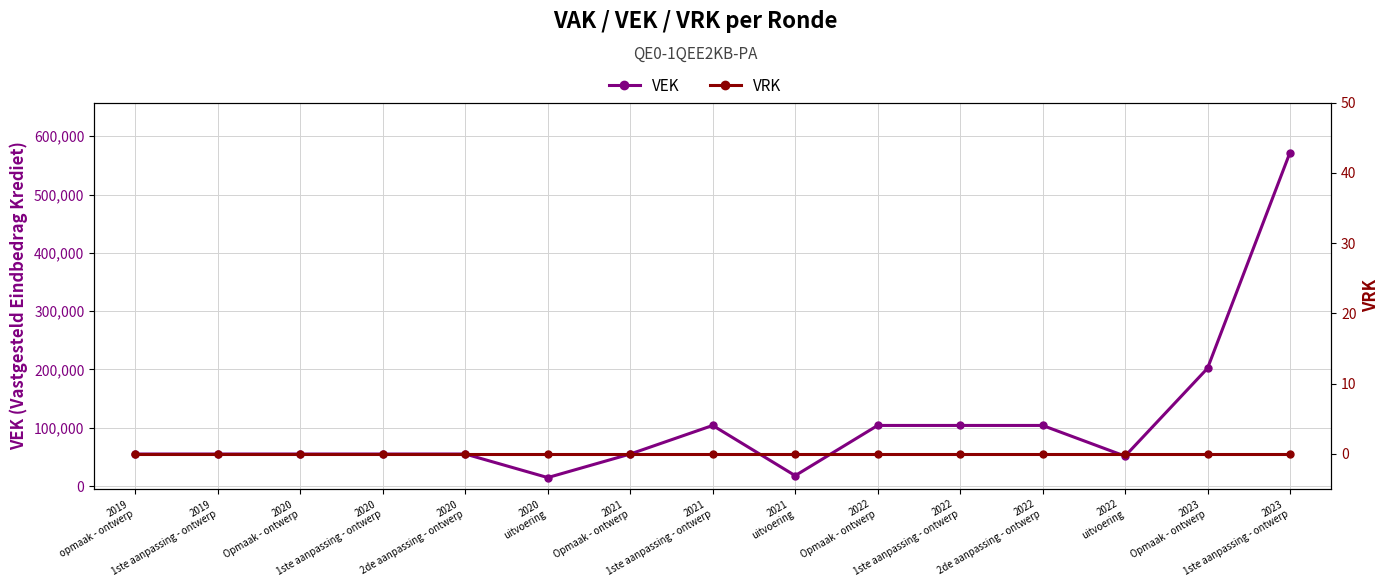

True or false: VRK and VEK cross at least once.

False